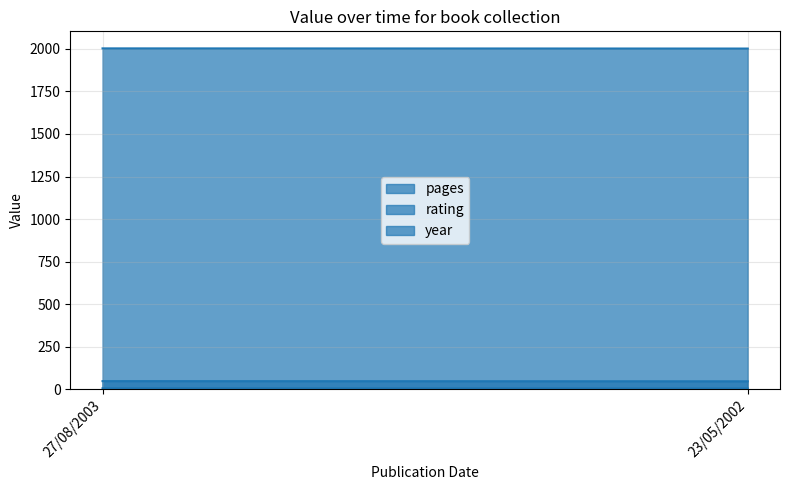

At which label is pages closest to 47?

23/05/2002